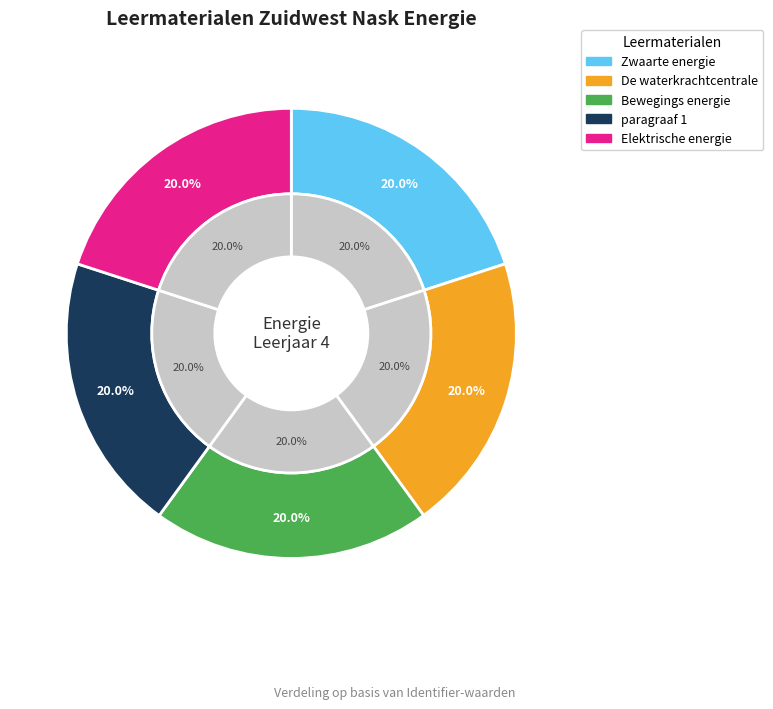

The Zwaarte energie slice represents 20% of the pie. True or false?

True